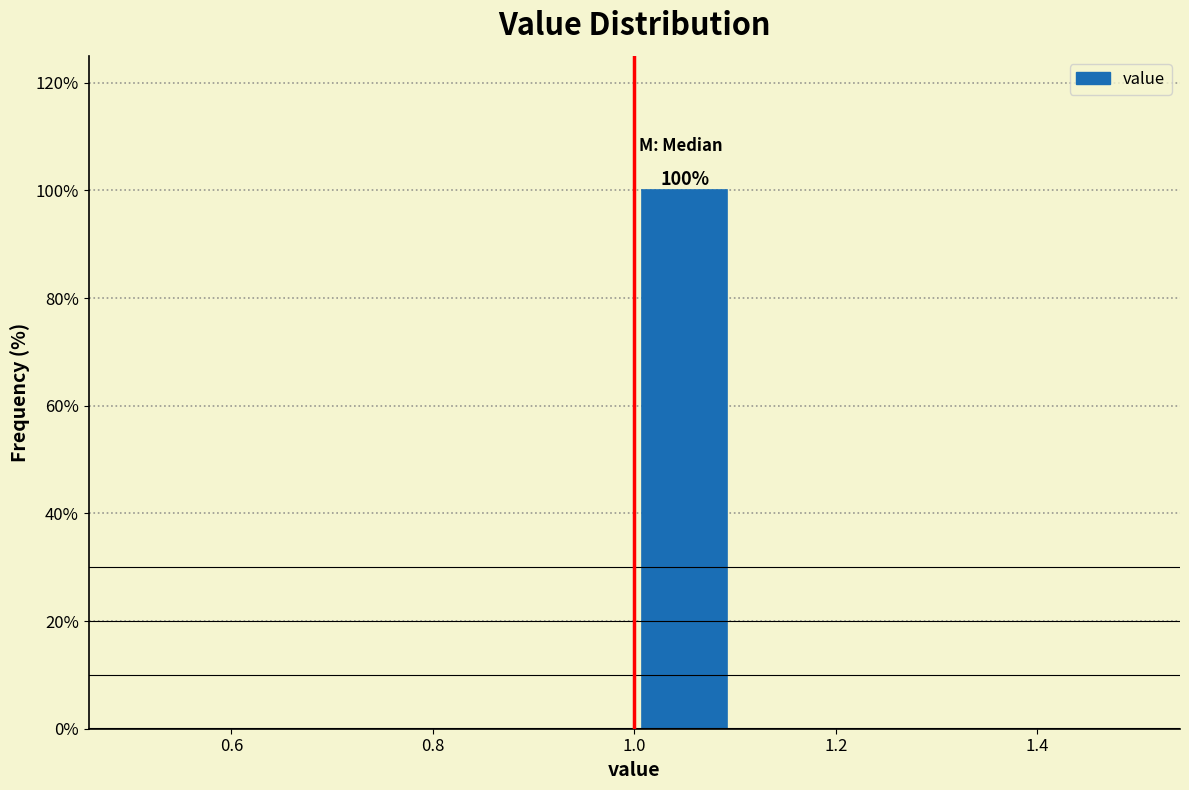

Over which range of the x-axis is the bar tallest?

1.0 to 1.1